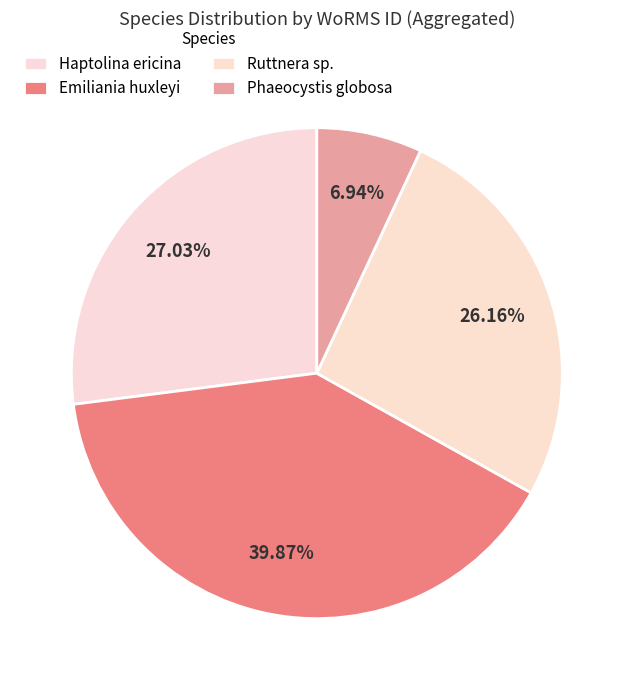

What percentage is NOT represented by Haptolina ericina?

73.0%